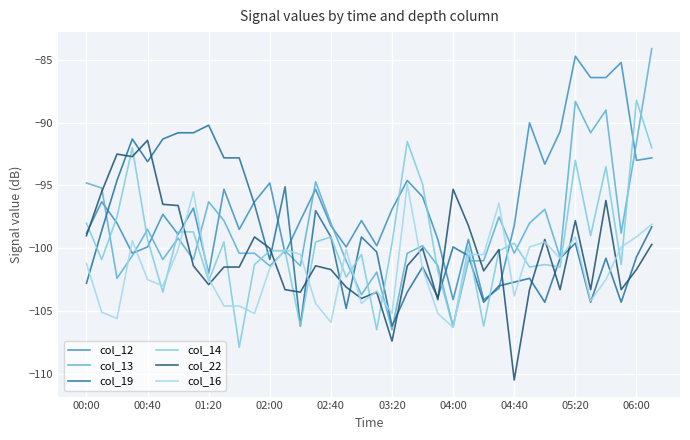

What is the greatest value displayed?

-84.1